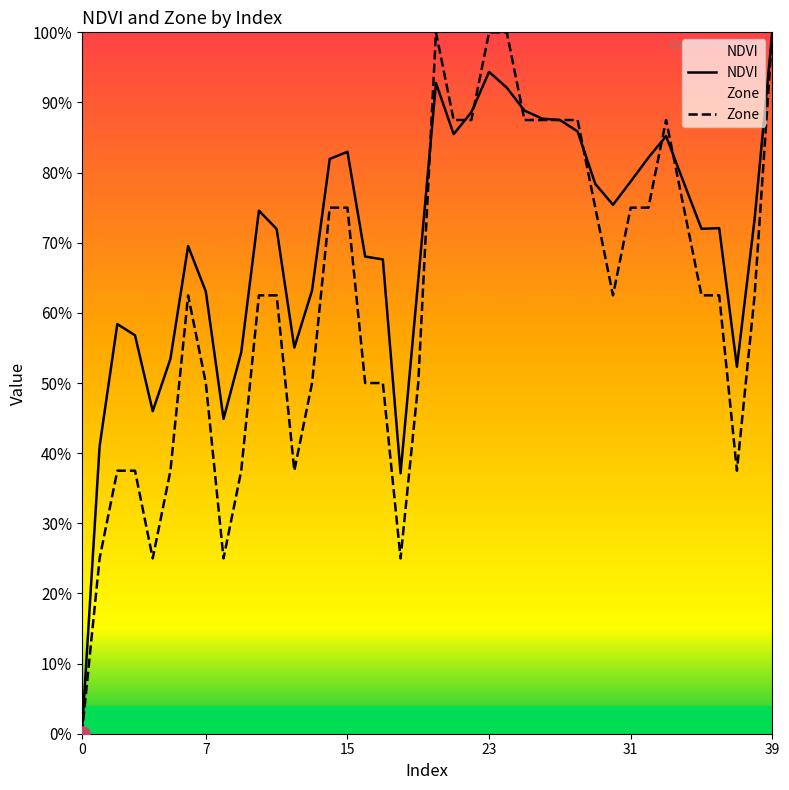

Which series reaches the minimum Y coordinate?

NDVI